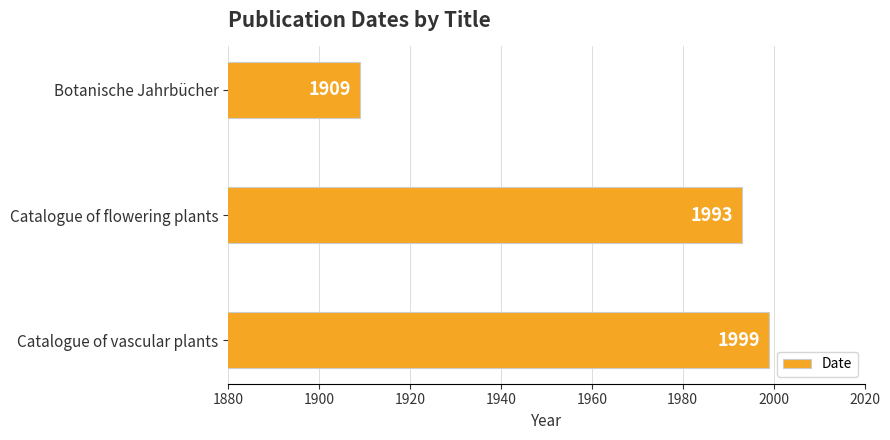

What is the sum of all values?

5901